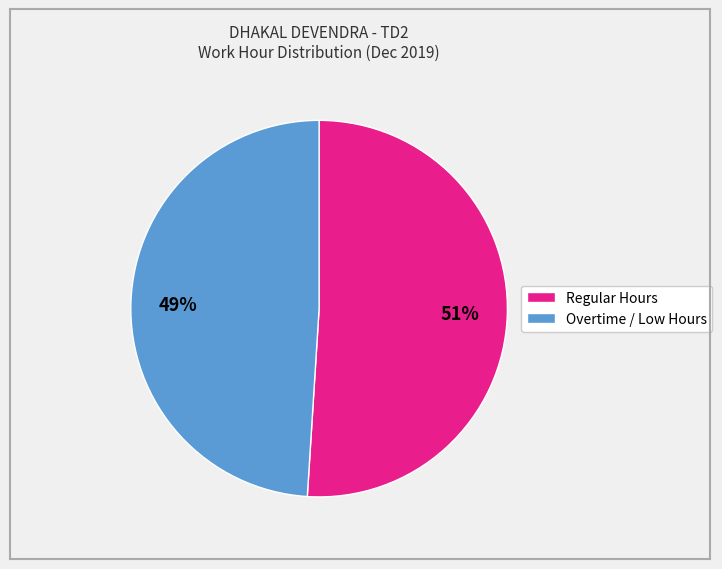

To the nearest percent, what is the average slice percentage?

50%